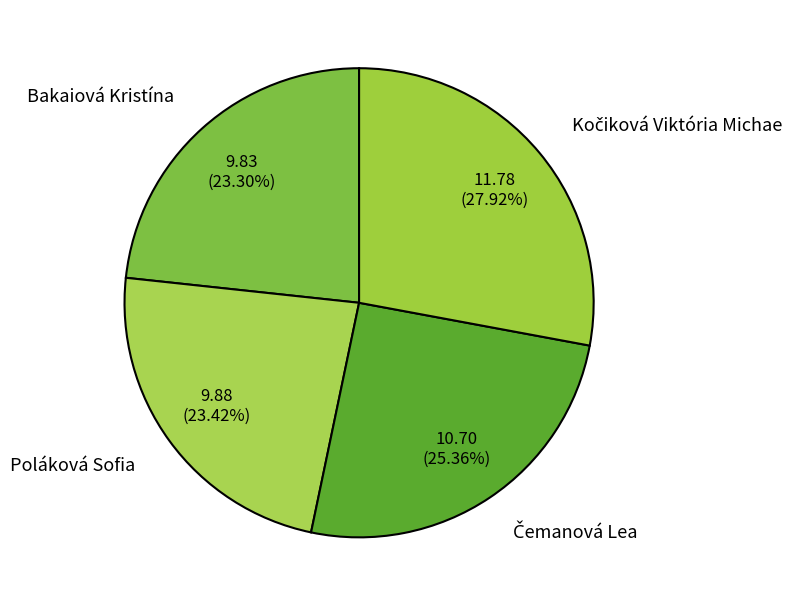

Count the number of slices in the pie.

4